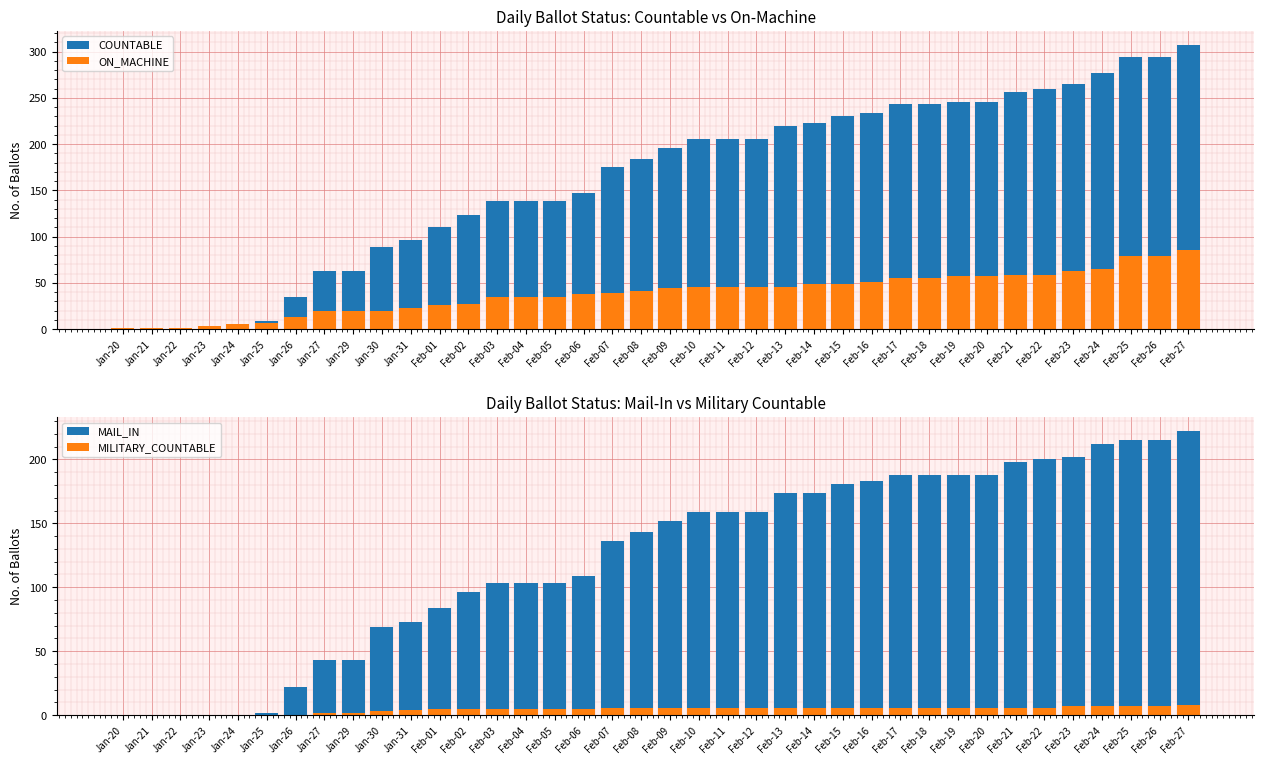

True or false: MAIL_IN has a value of 198 at Feb-21.

True